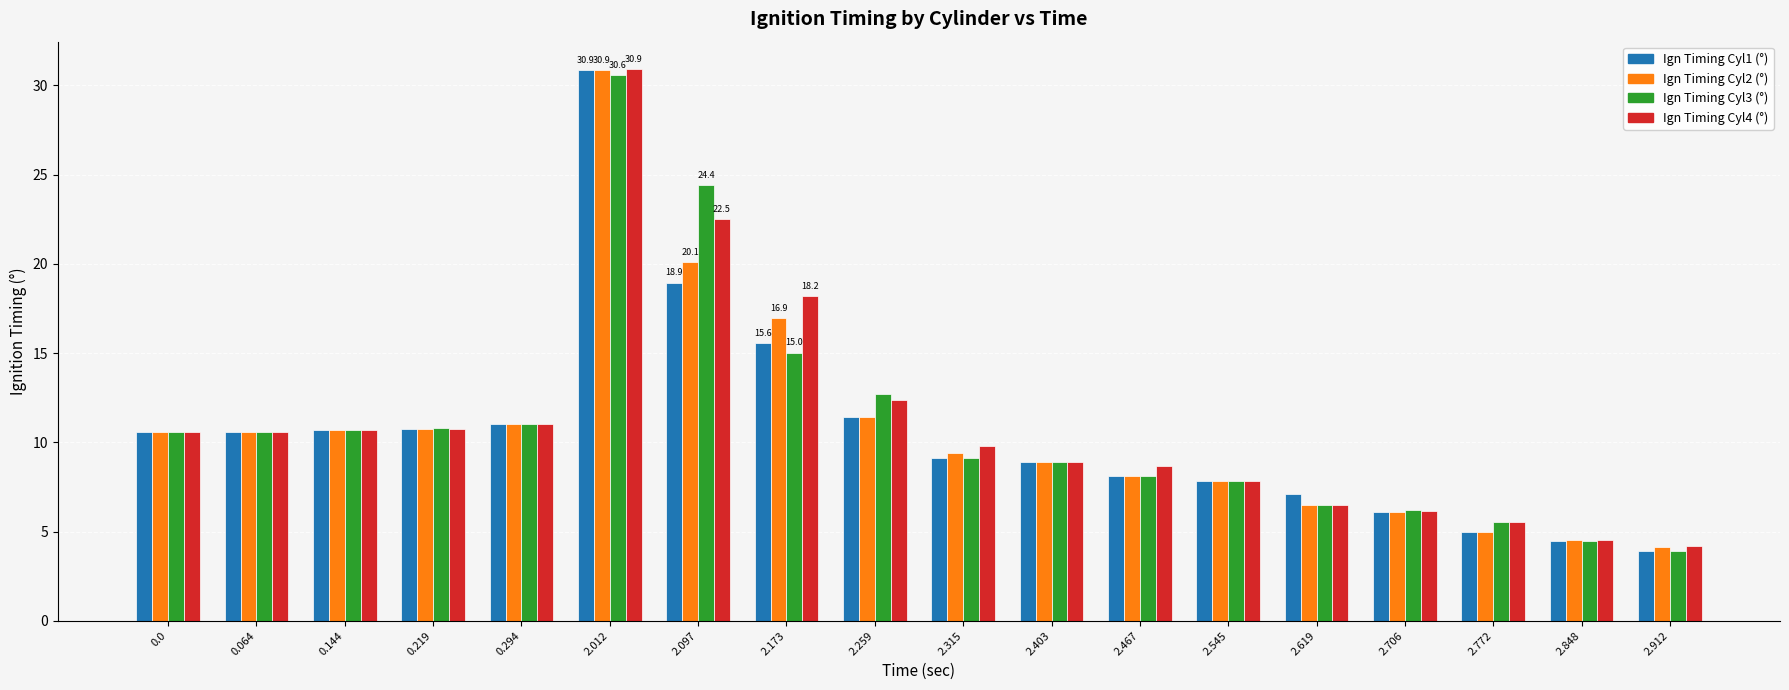

What are all the series names shown in the legend?

Ign Timing Cyl1 (°), Ign Timing Cyl2 (°), Ign Timing Cyl3 (°), Ign Timing Cyl4 (°)